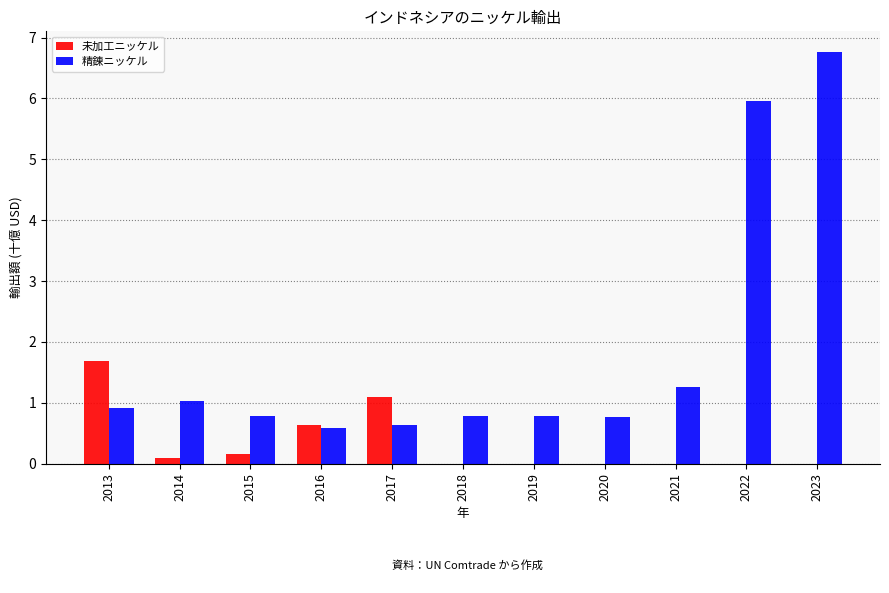

Between 2013 and 2014, which series saw the biggest shift?

未加工ニッケル